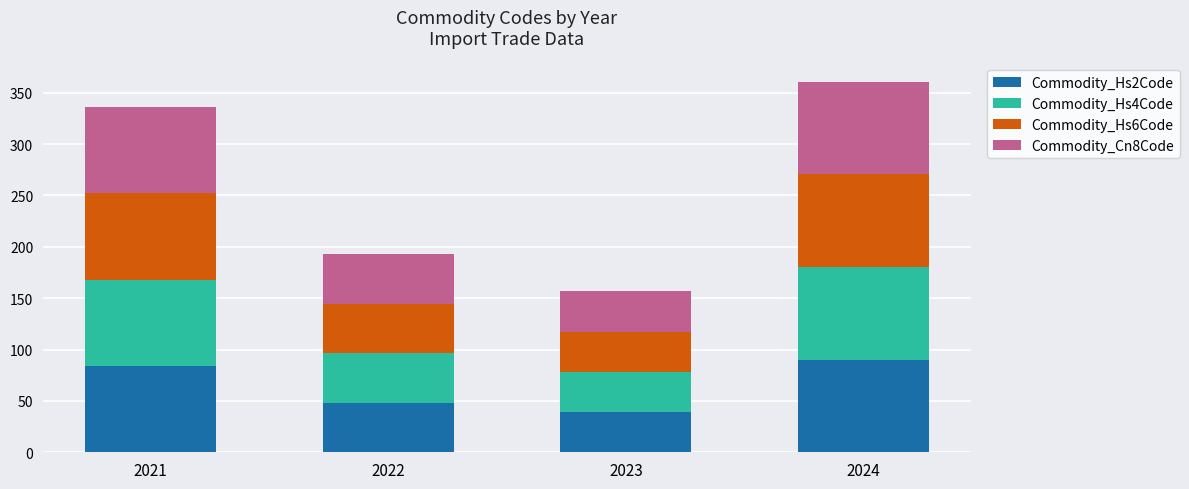

The value of Commodity_Hs2Code at 2022 is 48.0. True or false?

True